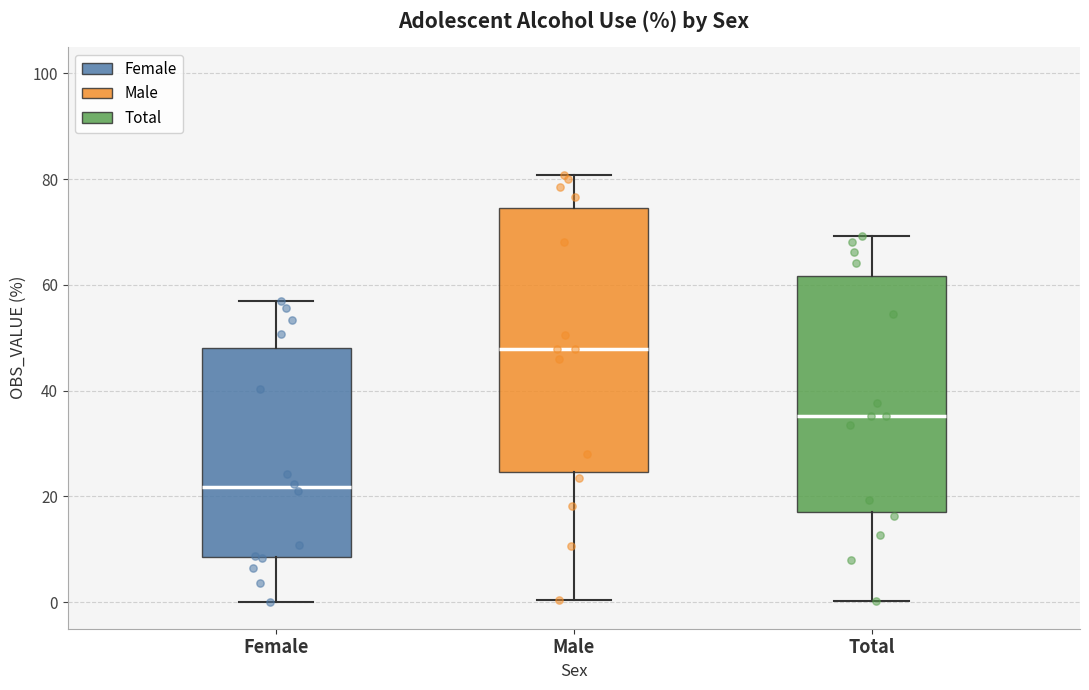

Which box's median line is the highest?

Male